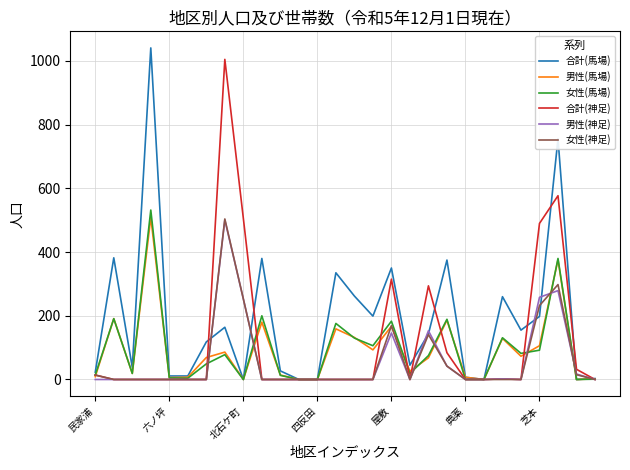

What is the highest value of the 合計(神足) series?

1005